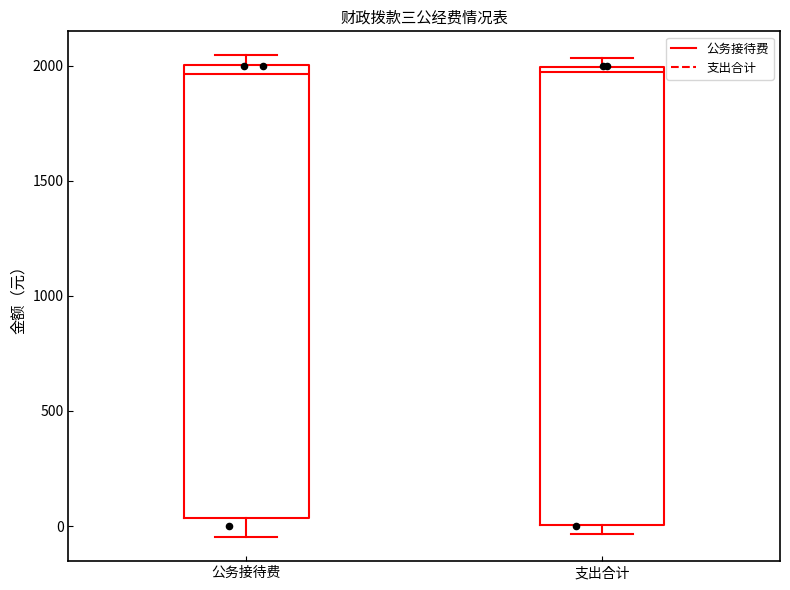

Reading left to right, read every box against the y-axis: the position of its median line, the range the box covers, and the ends of its whiskers. The values are not printed on the chart, so give them approximately, as read against the axis.

公务接待费: median 1950, box 50 to 2000, whiskers -50 to 2050
支出合计: median 1950, box 0 to 2000, whiskers -50 to 2050